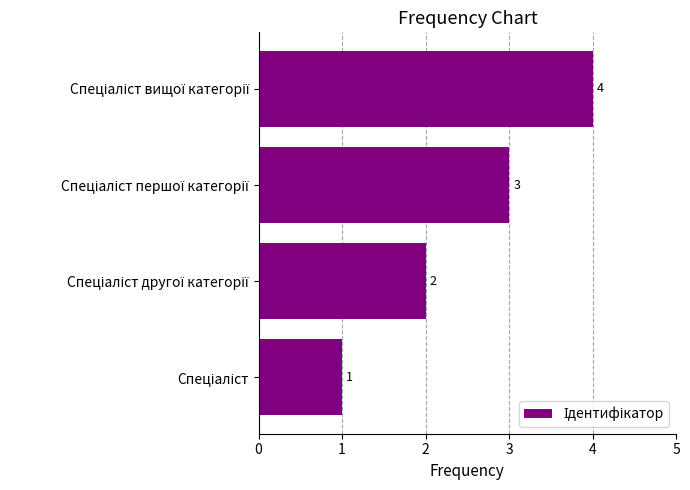

How many values are between 2 and 4?

3